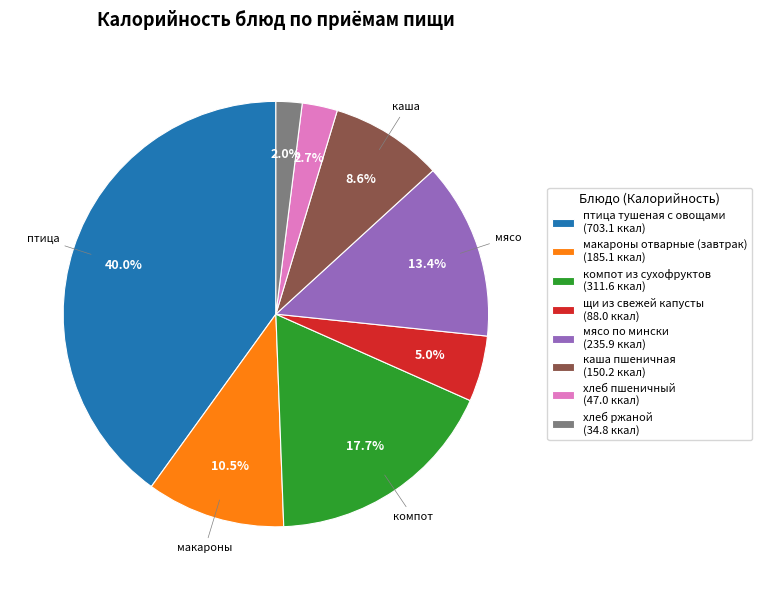

Does хлеб пшеничный represent more than half of the total?

No